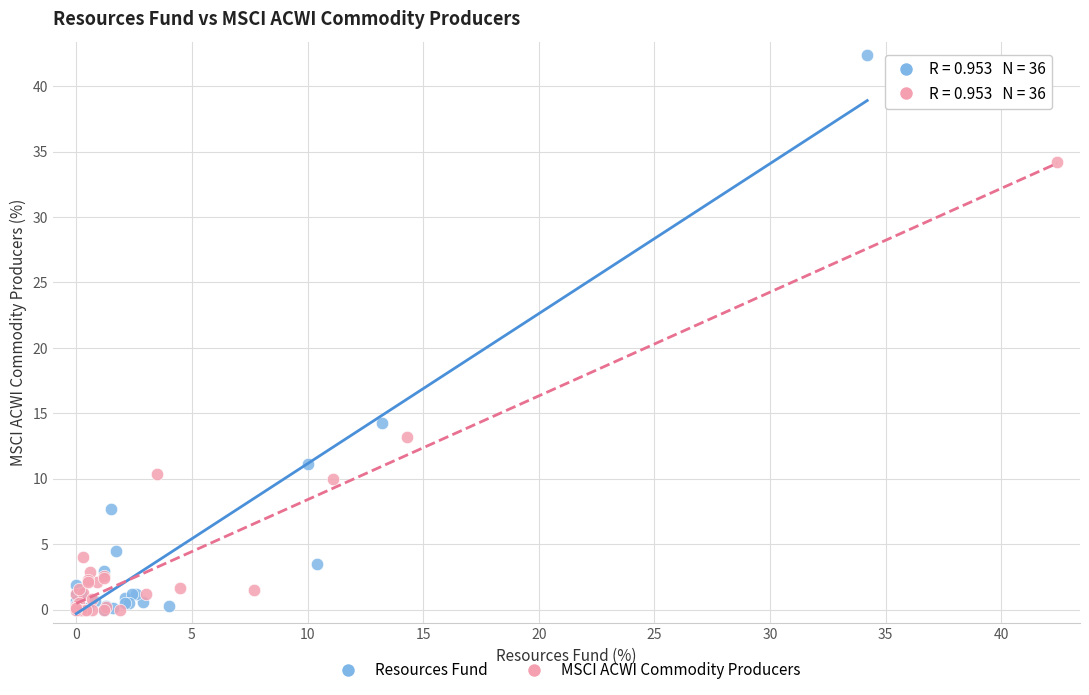

Which series has the largest Y range (max minus min)?

Resources Fund